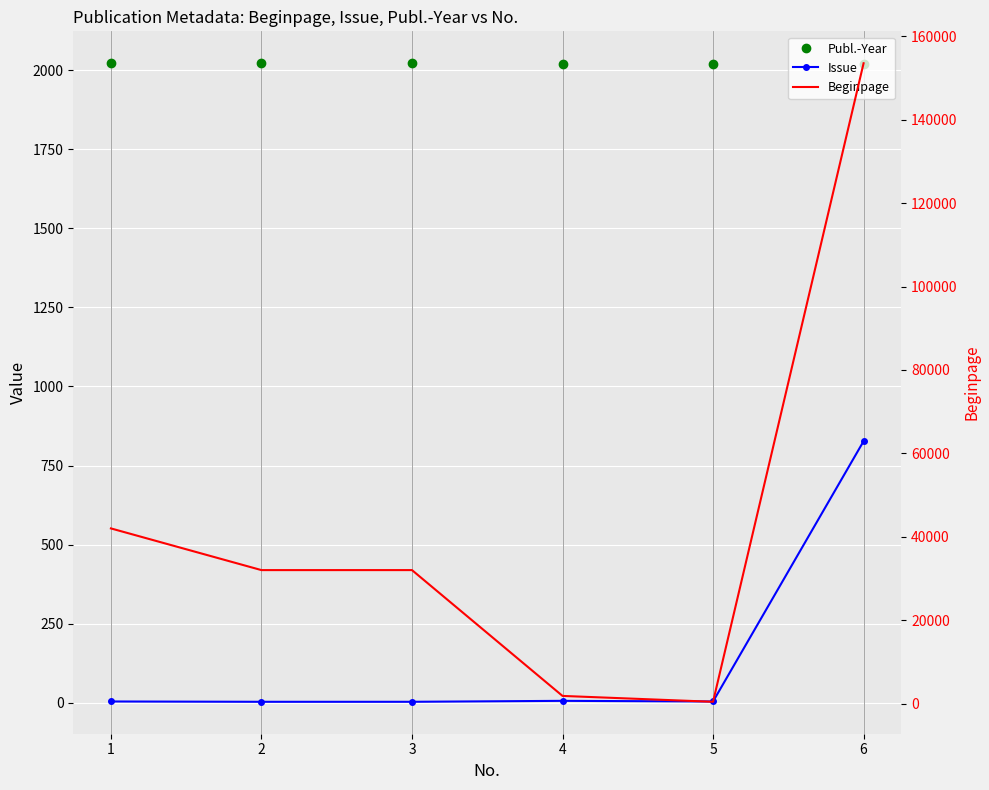

What is the sum of all Beginpage values?

261834